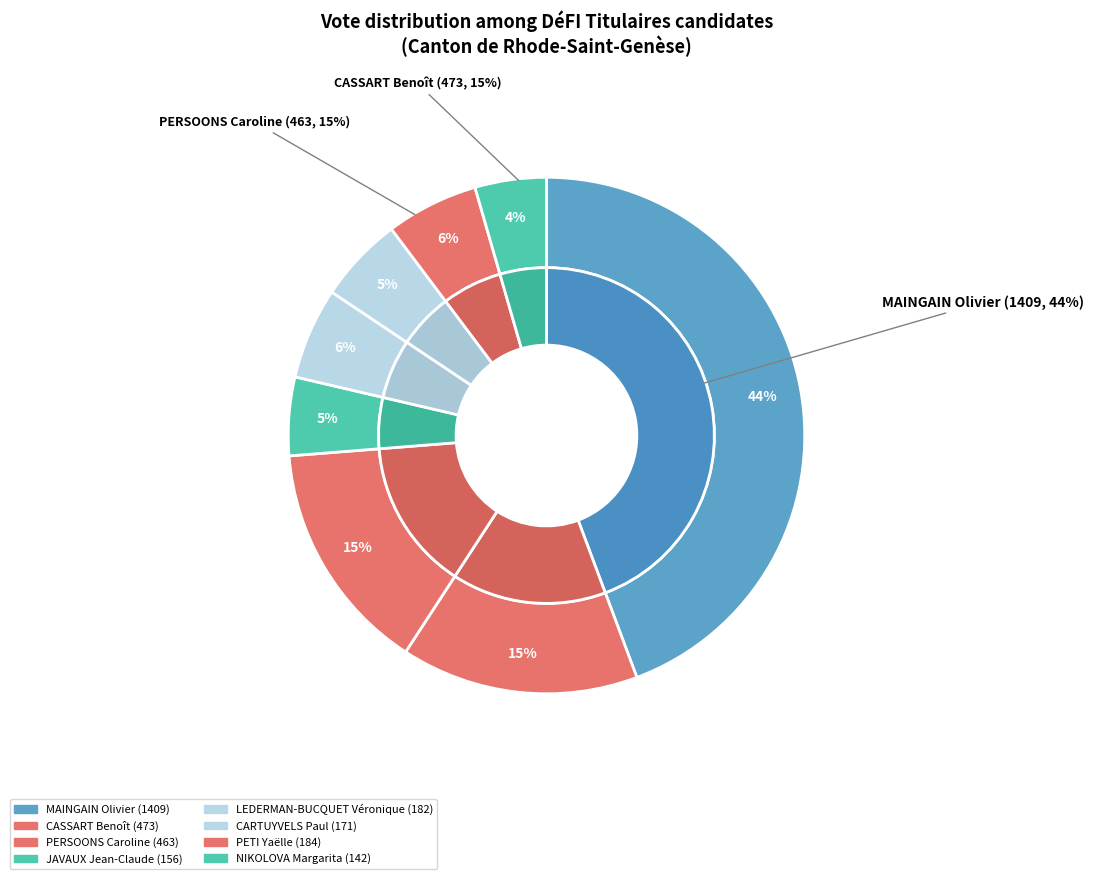

The LEDERMAN-BUCQUET Véronique slice represents 6% of the pie. True or false?

True